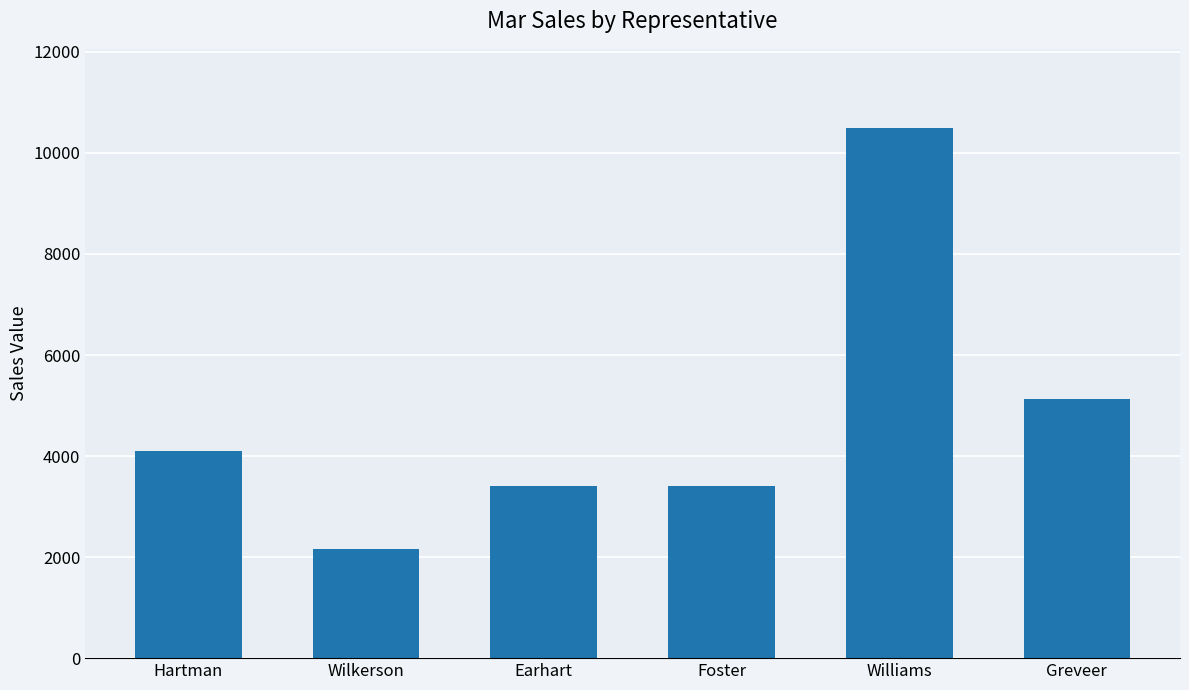

What is the greatest value displayed?

10488.0